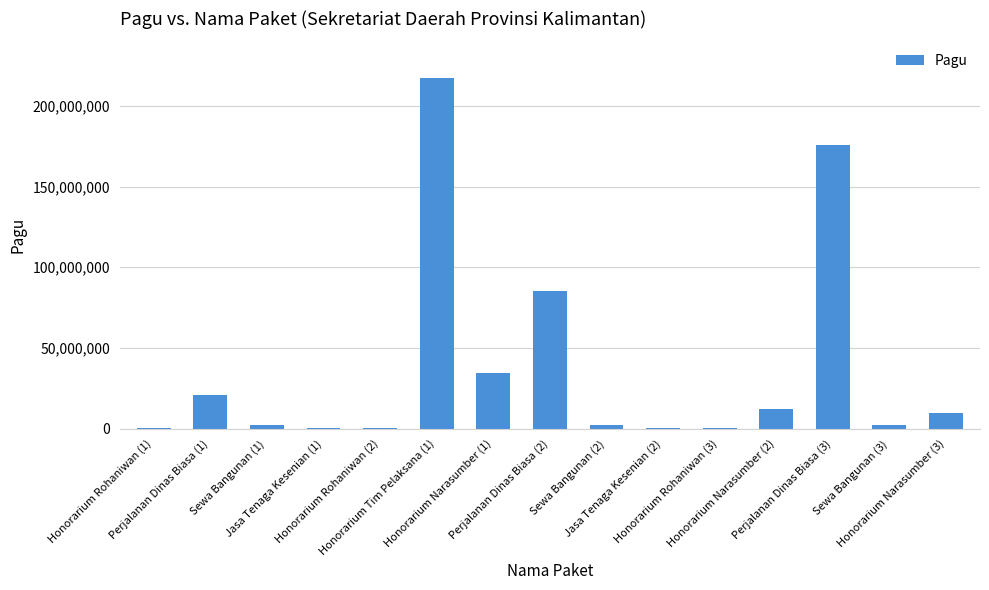

Are the bars horizontal?

No